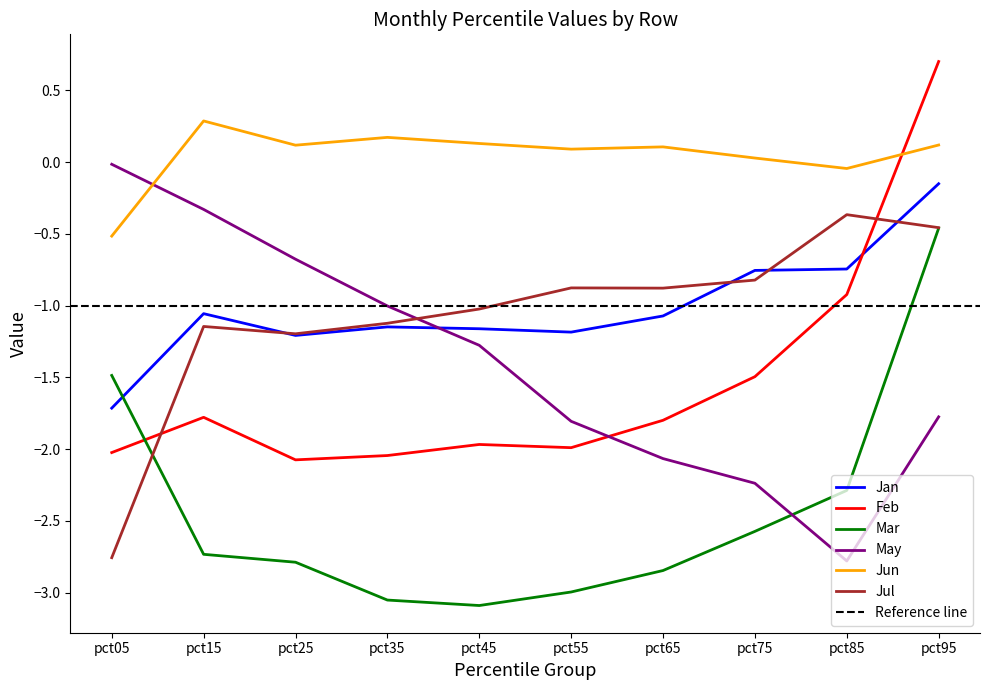

Reading left to right, list all the values displayed in this chart.

Jan: -1.7	-1.1	-1.2	-1.1	-1.2	-1.2	-1.1	-0.8	-0.7	-0.2
Feb: -2.0	-1.8	-2.1	-2.0	-2.0	-2.0	-1.8	-1.5	-0.9	0.7
Mar: -1.5	-2.7	-2.8	-3.1	-3.1	-3.0	-2.8	-2.6	-2.3	-0.5
May: -0.0	-0.3	-0.7	-1.0	-1.3	-1.8	-2.1	-2.2	-2.8	-1.8
Jun: -0.5	0.3	0.1	0.2	0.1	0.1	0.1	0.0	-0.0	0.1
Jul: -2.8	-1.1	-1.2	-1.1	-1.0	-0.9	-0.9	-0.8	-0.4	-0.5